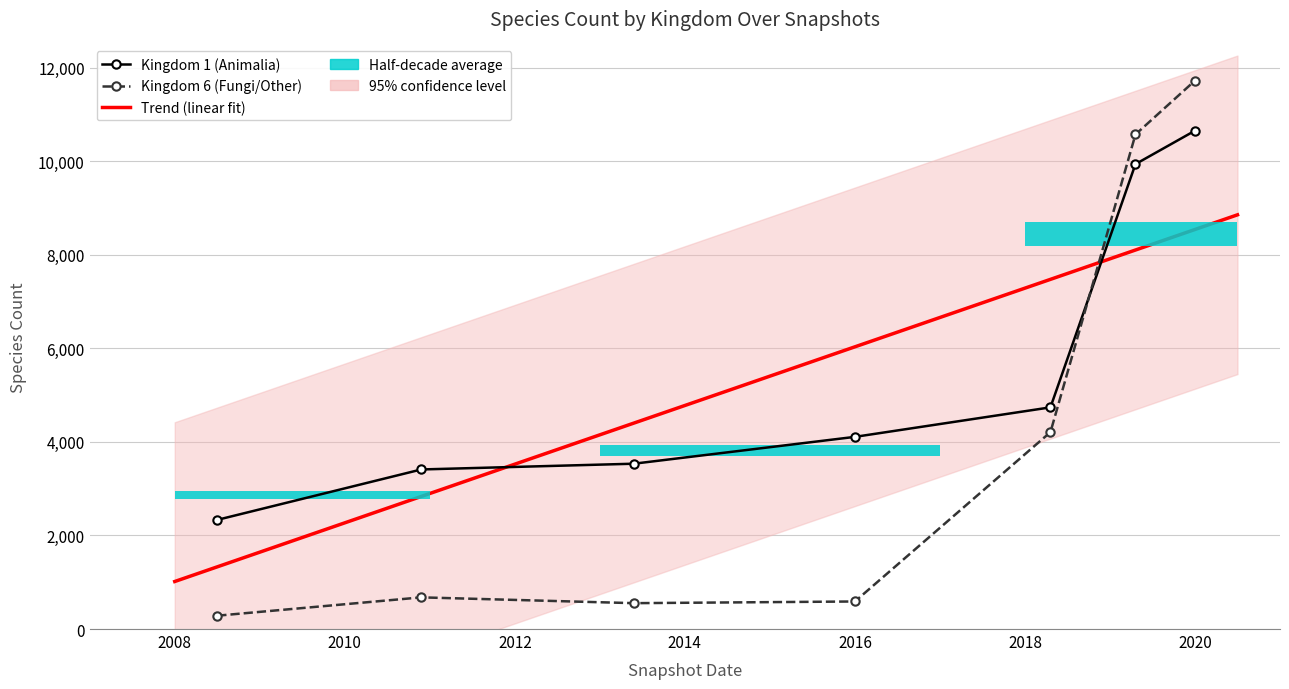

List the series in order of their overall mean, highest first.

Kingdom 1 (Animalia), Kingdom 6 (Fungi/Other)